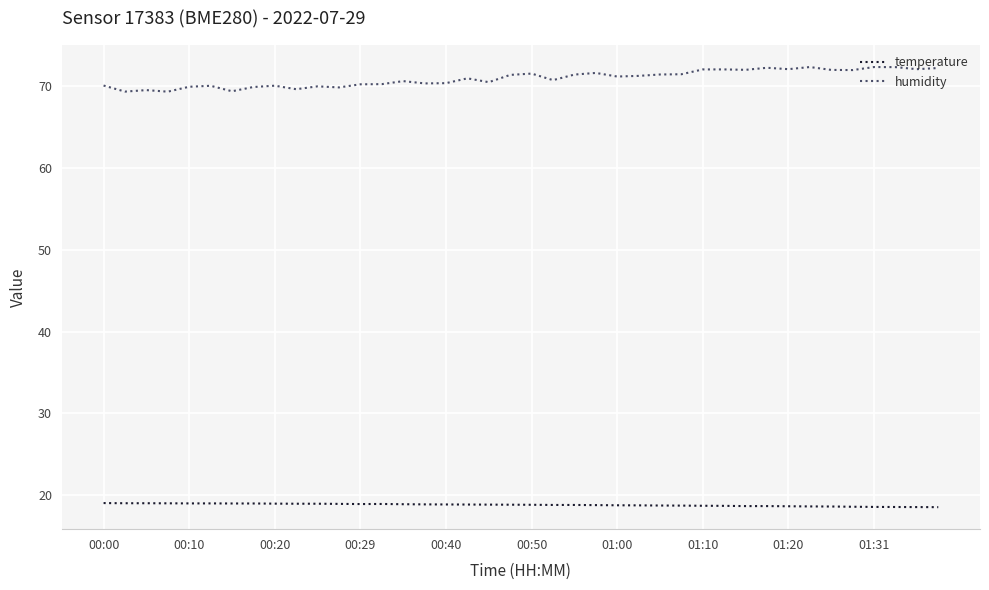

True or false: humidity and temperature cross at least once.

False